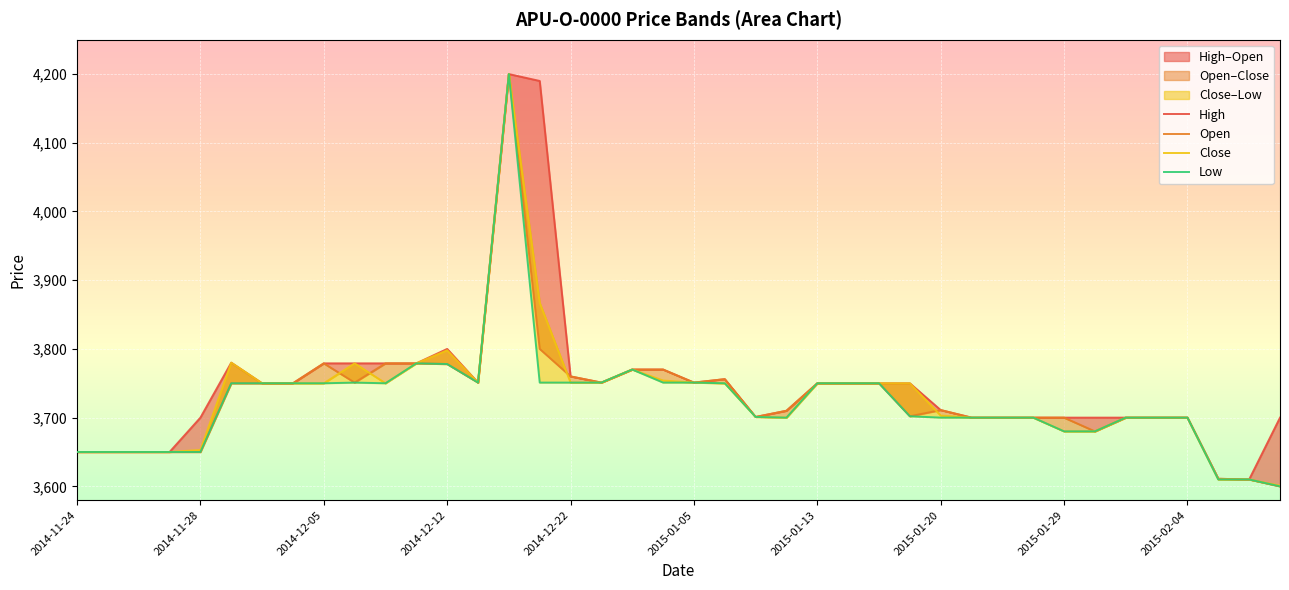

Does the chart display data point markers on the line(s)?

No